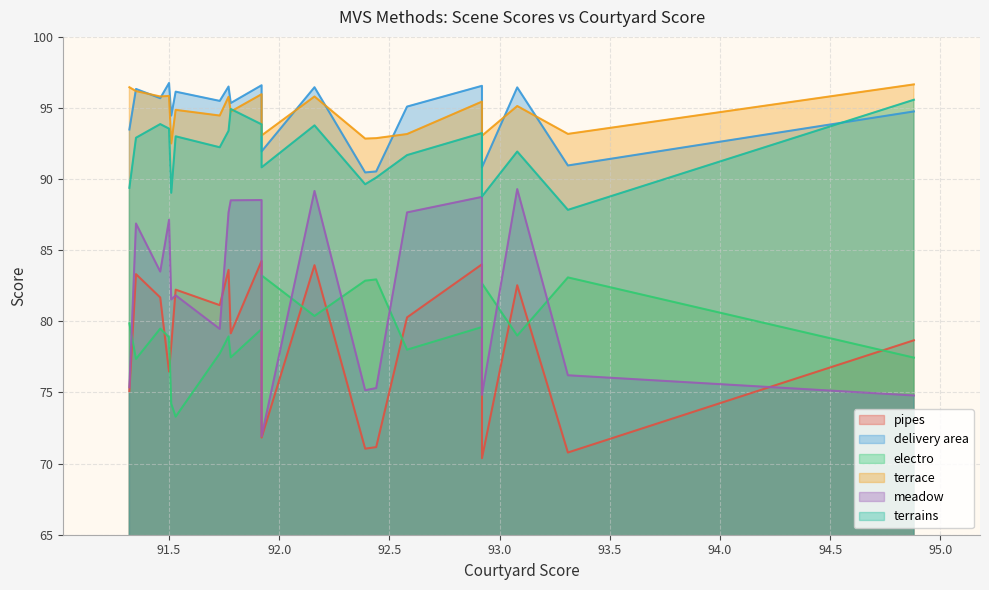

Which series has the largest total across all categories?

terrace